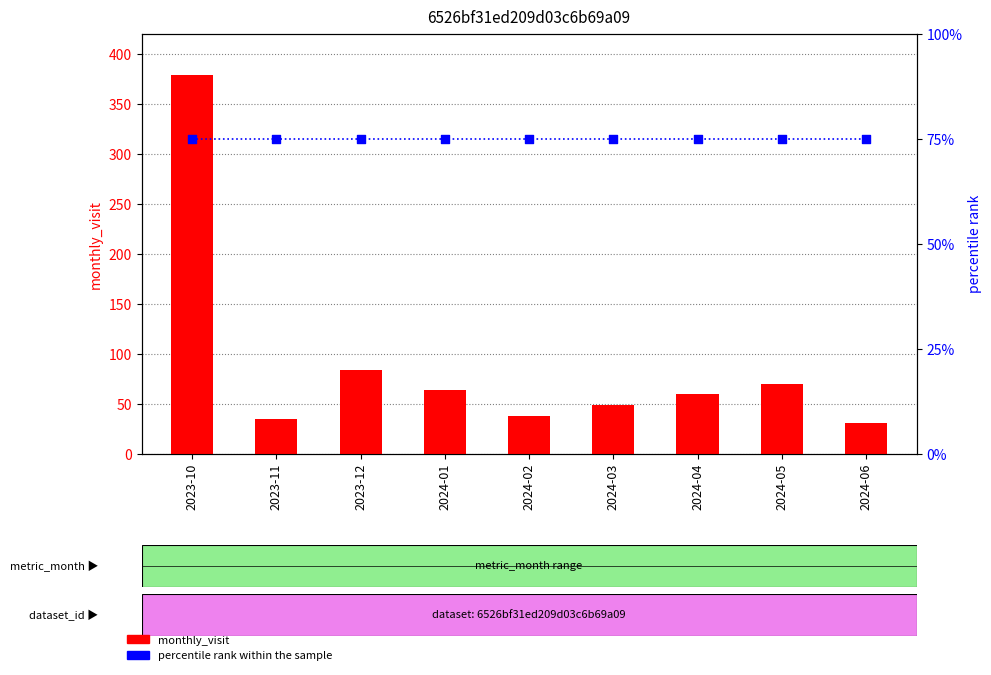

What are all the series names shown in the legend?

monthly_visit, percentile rank within the sample